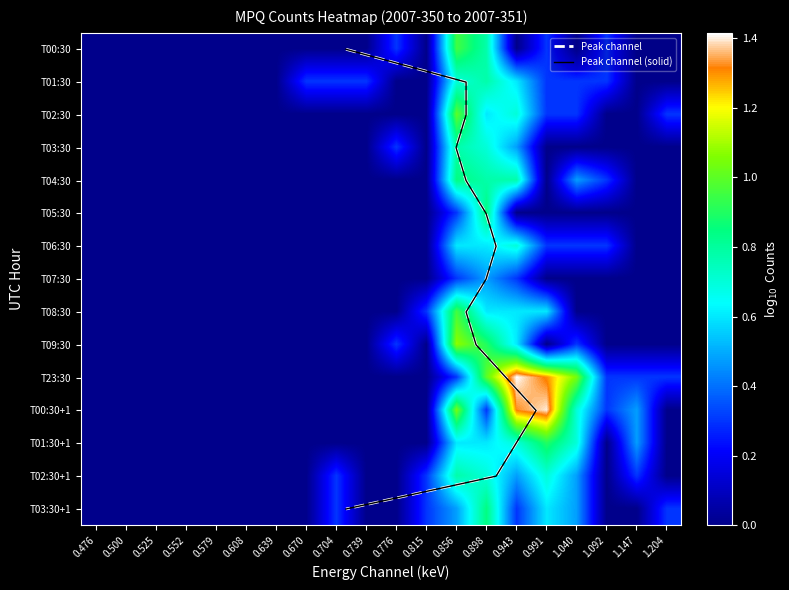

How many positive values does the 0.704 series have?

3